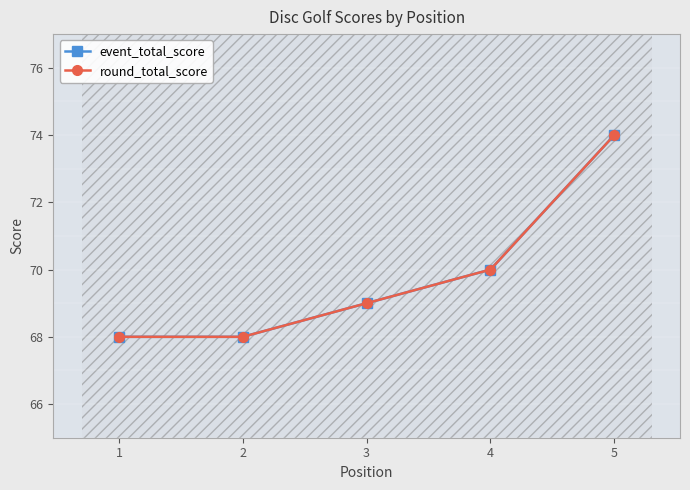

True or false: round_total_score and event_total_score cross at least once.

False